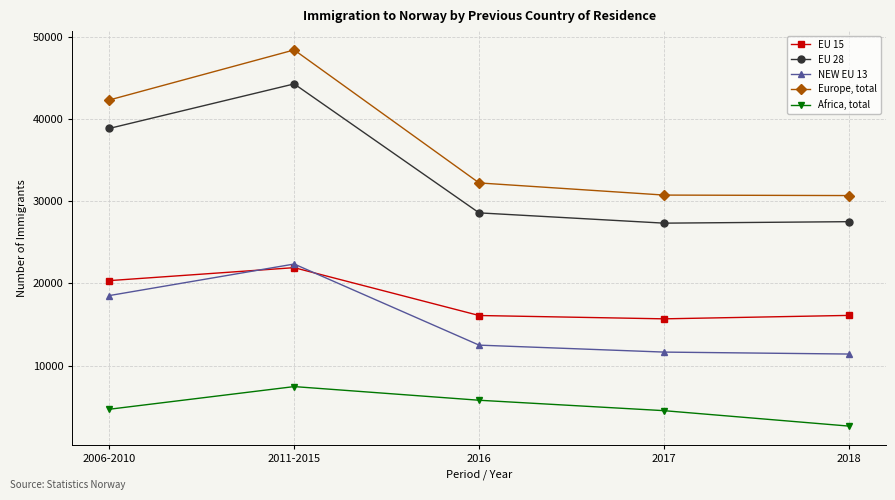

True or false: Africa, total and Europe, total cross at least once.

False